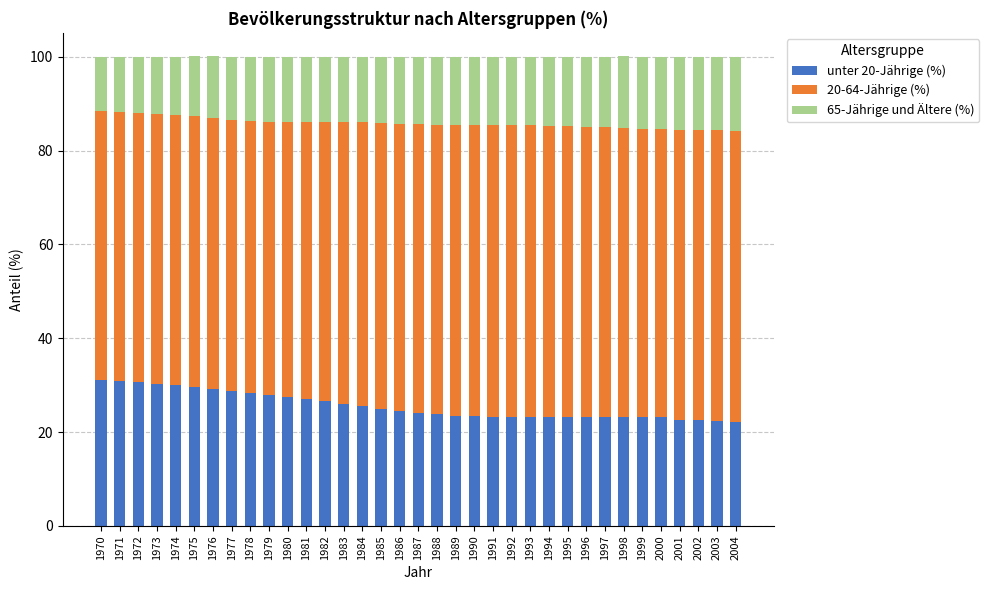

What is the total value across all series at 2001?

100.0